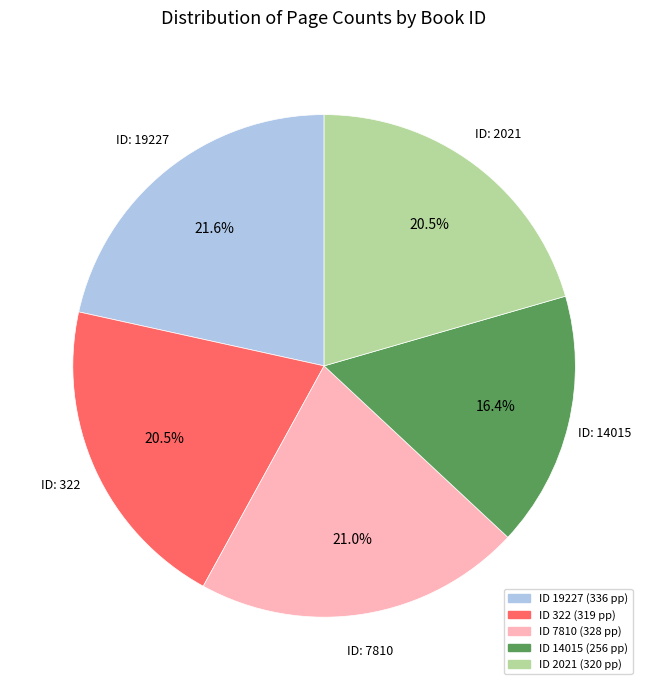

Is there a majority slice in this chart?

No